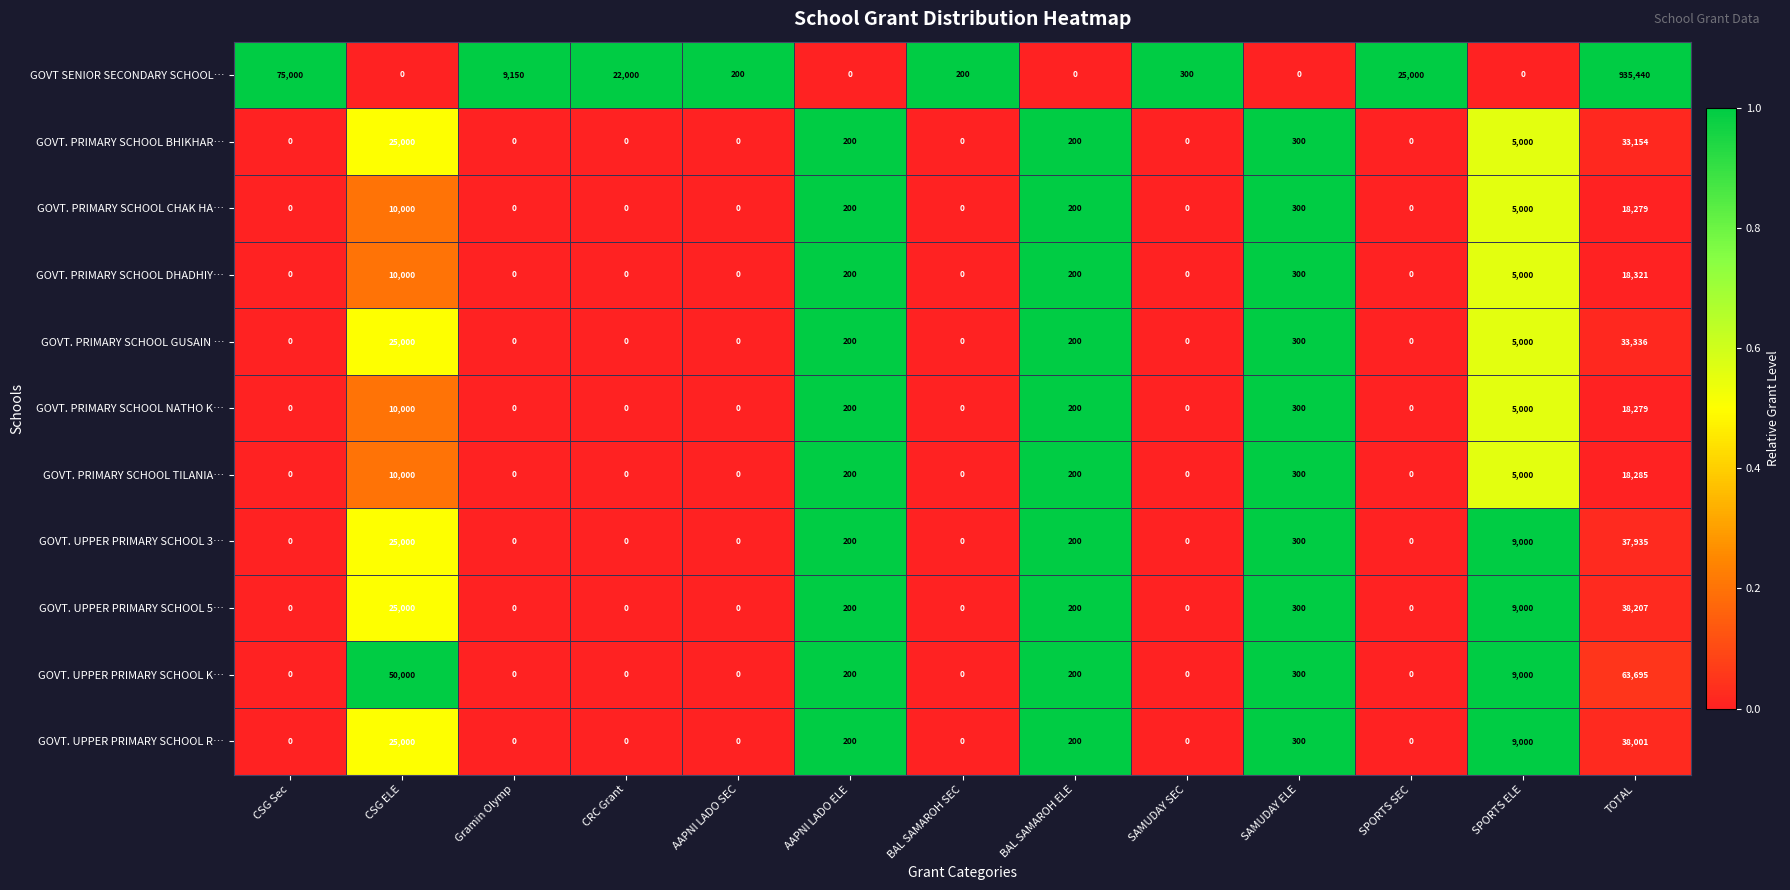

What is the greatest value displayed?

935440